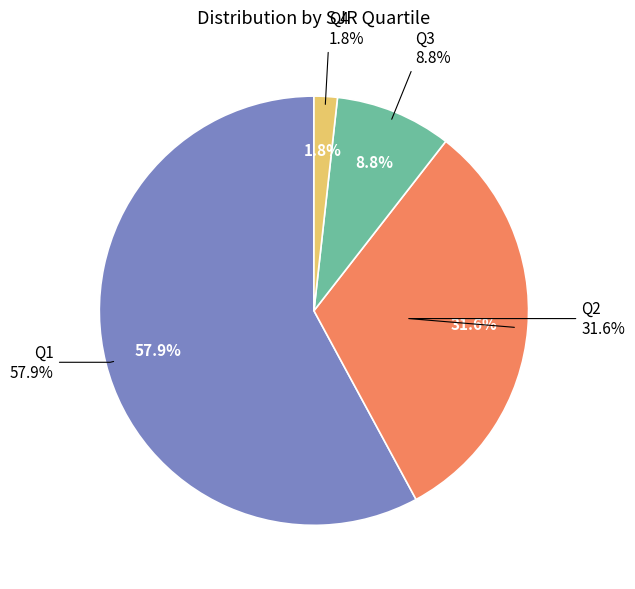

To the nearest percent, what is the difference between the largest and smallest slice percentages?

56%